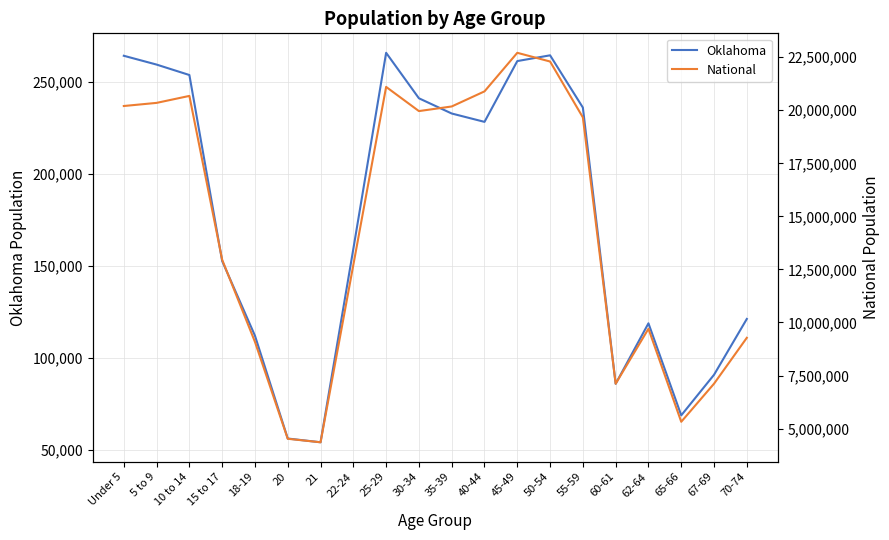

The value of Oklahoma at 25-29 is 103153. True or false?

False